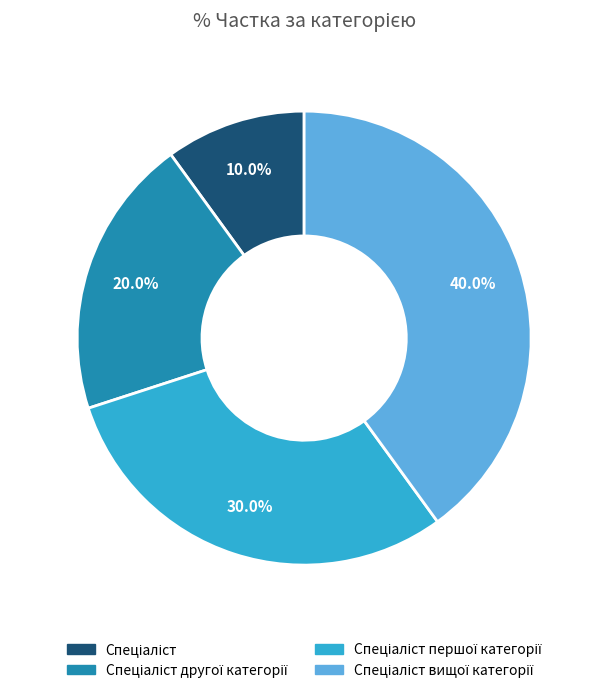

Is there any slice that represents more than half of the pie?

No